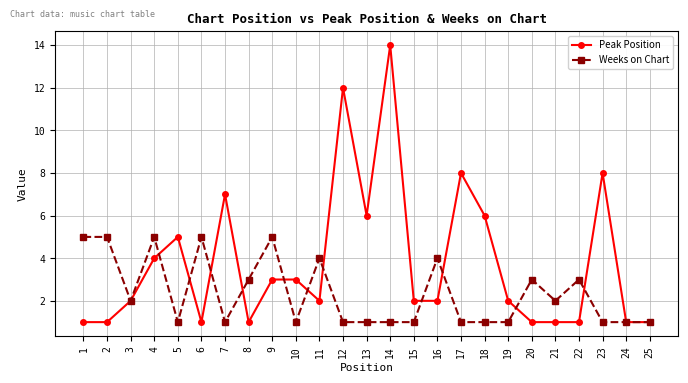

What is the sum of the Weeks on Chart values at 3 and 11?

6